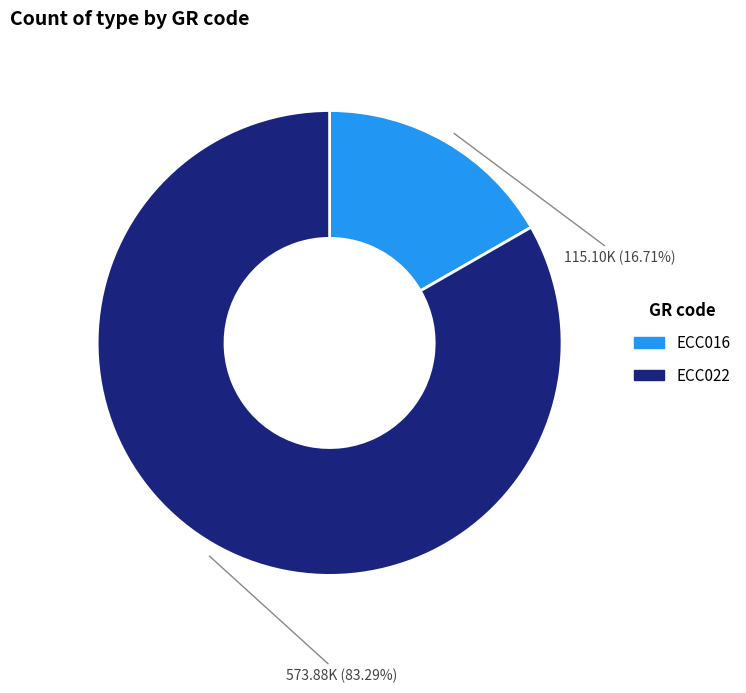

Rank the categories by value from lowest to highest.

ECC016, ECC022